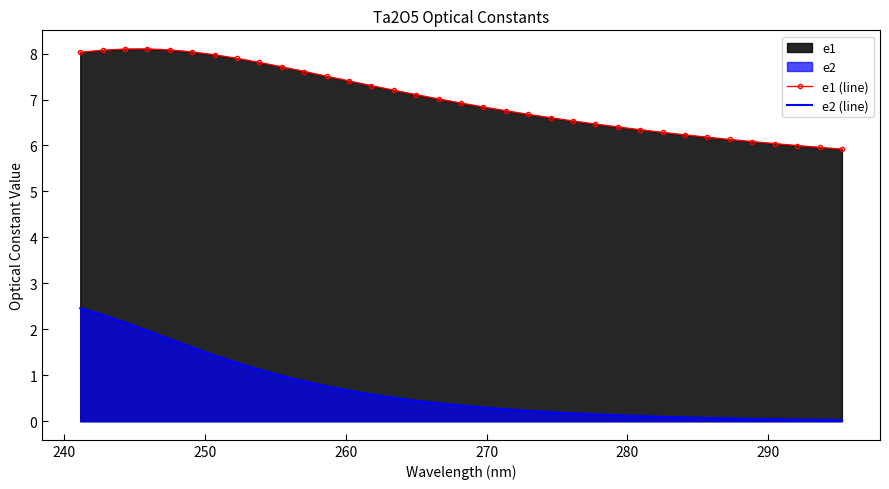

Which series has the largest total across all categories?

e1 (line)